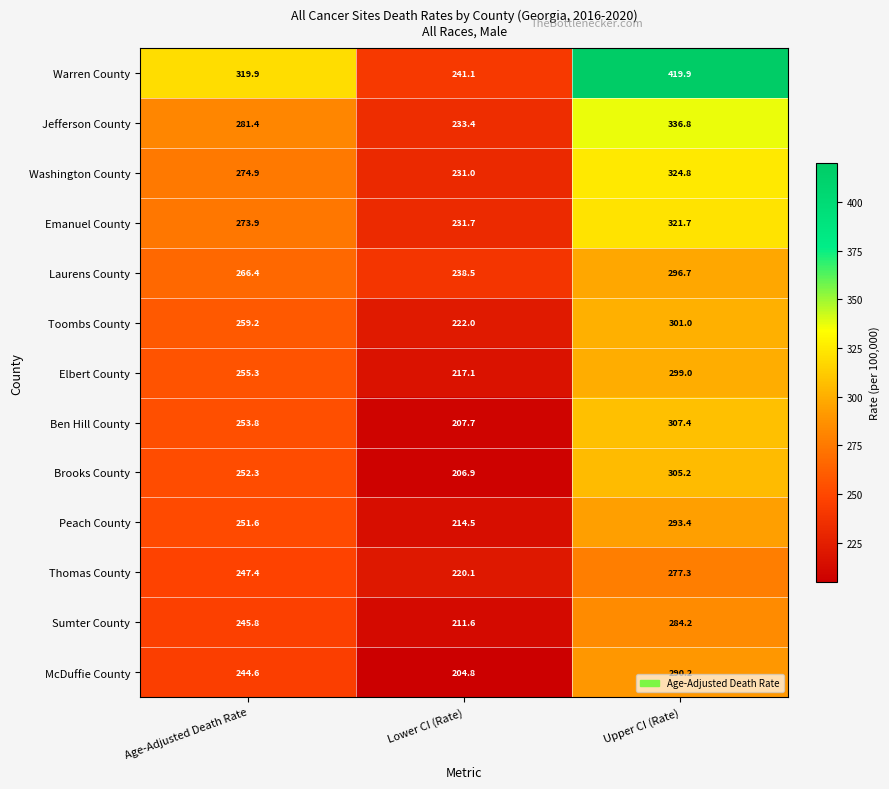

Rank the categories by Jefferson County value from highest to lowest.

Upper CI (Rate), Age-Adjusted Death Rate, Lower CI (Rate)